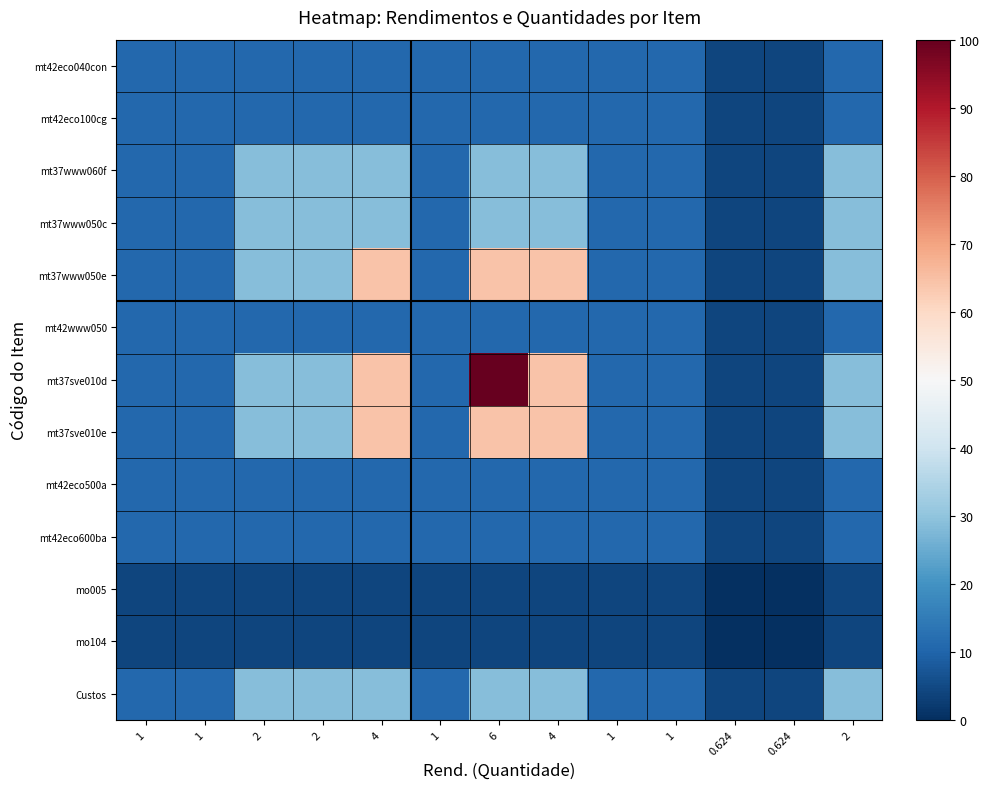

Reading right to left, list all the values displayed in this chart.

mt42eco040con: 2=10.9	0.624=4.2	0.624=4.2	1=10.9	1=10.9	4=10.9	6=10.9	1=10.9	4=10.9	2=10.9	2=10.9	1=10.9	1=10.9
mt42eco100cg: 2=10.9	0.624=4.2	0.624=4.2	1=10.9	1=10.9	4=10.9	6=10.9	1=10.9	4=10.9	2=10.9	2=10.9	1=10.9	1=10.9
mt37www060f: 2=28.7	0.624=4.2	0.624=4.2	1=10.9	1=10.9	4=28.7	6=28.7	1=10.9	4=28.7	2=28.7	2=28.7	1=10.9	1=10.9
mt37www050c: 2=28.7	0.624=4.2	0.624=4.2	1=10.9	1=10.9	4=28.7	6=28.7	1=10.9	4=28.7	2=28.7	2=28.7	1=10.9	1=10.9
mt37www050e: 2=28.7	0.624=4.2	0.624=4.2	1=10.9	1=10.9	4=64.4	6=64.4	1=10.9	4=64.4	2=28.7	2=28.7	1=10.9	1=10.9
mt42www050: 2=10.9	0.624=4.2	0.624=4.2	1=10.9	1=10.9	4=10.9	6=10.9	1=10.9	4=10.9	2=10.9	2=10.9	1=10.9	1=10.9
mt37sve010d: 2=28.7	0.624=4.2	0.624=4.2	1=10.9	1=10.9	4=64.4	6=100.0	1=10.9	4=64.4	2=28.7	2=28.7	1=10.9	1=10.9
mt37sve010e: 2=28.7	0.624=4.2	0.624=4.2	1=10.9	1=10.9	4=64.4	6=64.4	1=10.9	4=64.4	2=28.7	2=28.7	1=10.9	1=10.9
mt42eco500a: 2=10.9	0.624=4.2	0.624=4.2	1=10.9	1=10.9	4=10.9	6=10.9	1=10.9	4=10.9	2=10.9	2=10.9	1=10.9	1=10.9
mt42eco600ba: 2=10.9	0.624=4.2	0.624=4.2	1=10.9	1=10.9	4=10.9	6=10.9	1=10.9	4=10.9	2=10.9	2=10.9	1=10.9	1=10.9
mo005: 2=4.2	0.624=0.0	0.624=0.0	1=4.2	1=4.2	4=4.2	6=4.2	1=4.2	4=4.2	2=4.2	2=4.2	1=4.2	1=4.2
mo104: 2=4.2	0.624=0.0	0.624=0.0	1=4.2	1=4.2	4=4.2	6=4.2	1=4.2	4=4.2	2=4.2	2=4.2	1=4.2	1=4.2
Custos: 2=28.7	0.624=4.2	0.624=4.2	1=10.9	1=10.9	4=28.7	6=28.7	1=10.9	4=28.7	2=28.7	2=28.7	1=10.9	1=10.9